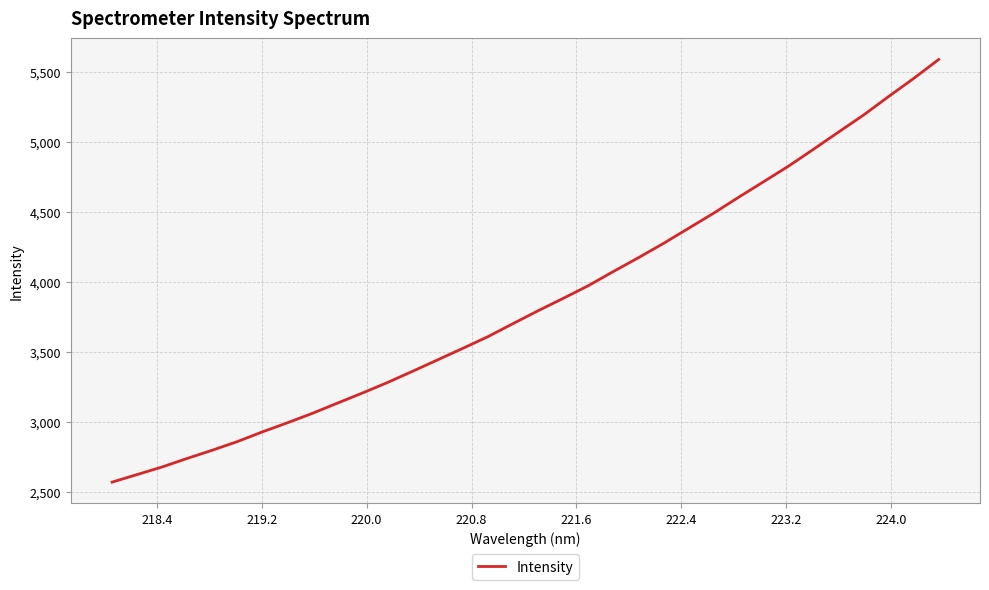

True or false: the data has more than 0 interior local peaks.

False